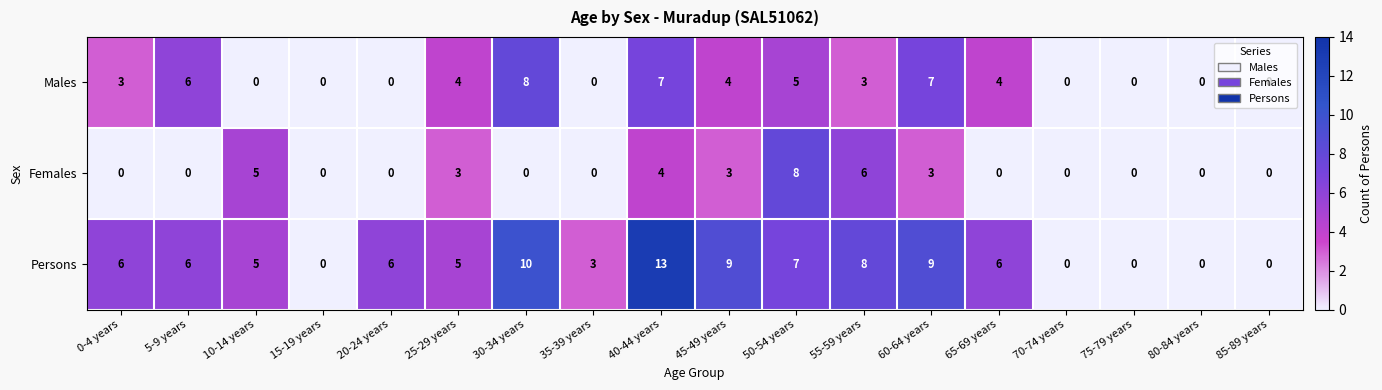

True or false: Males has a value of 3 at 15-19 years.

False